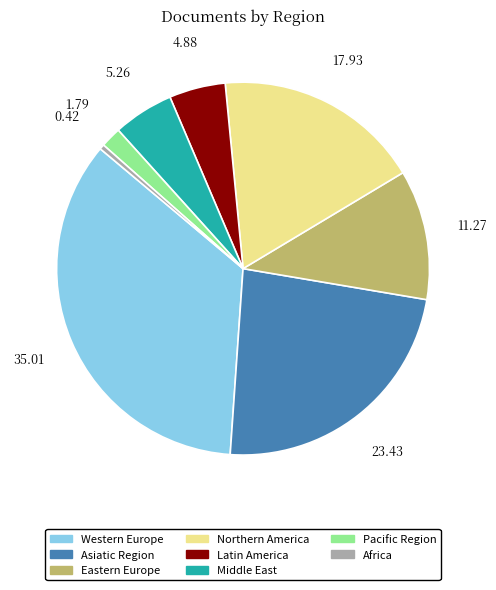

Which slice is the smallest?

Africa